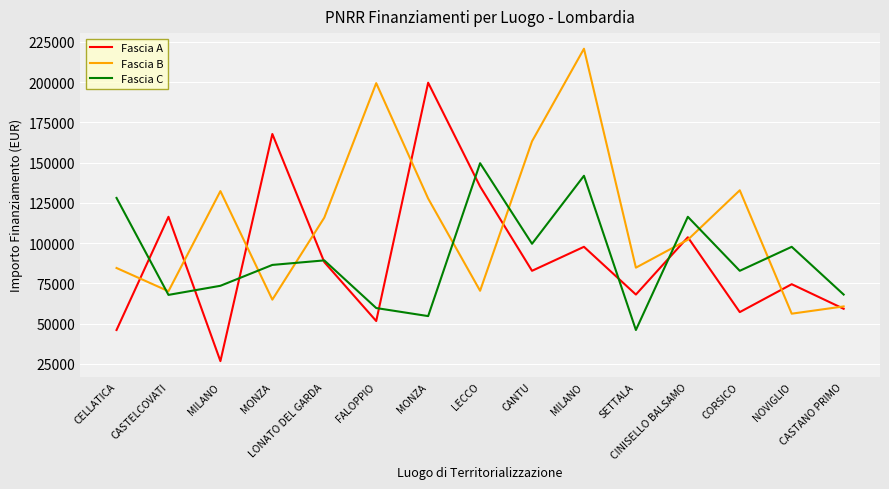

True or false: Fascia A has a value of 152993.6 at MILANO.

False